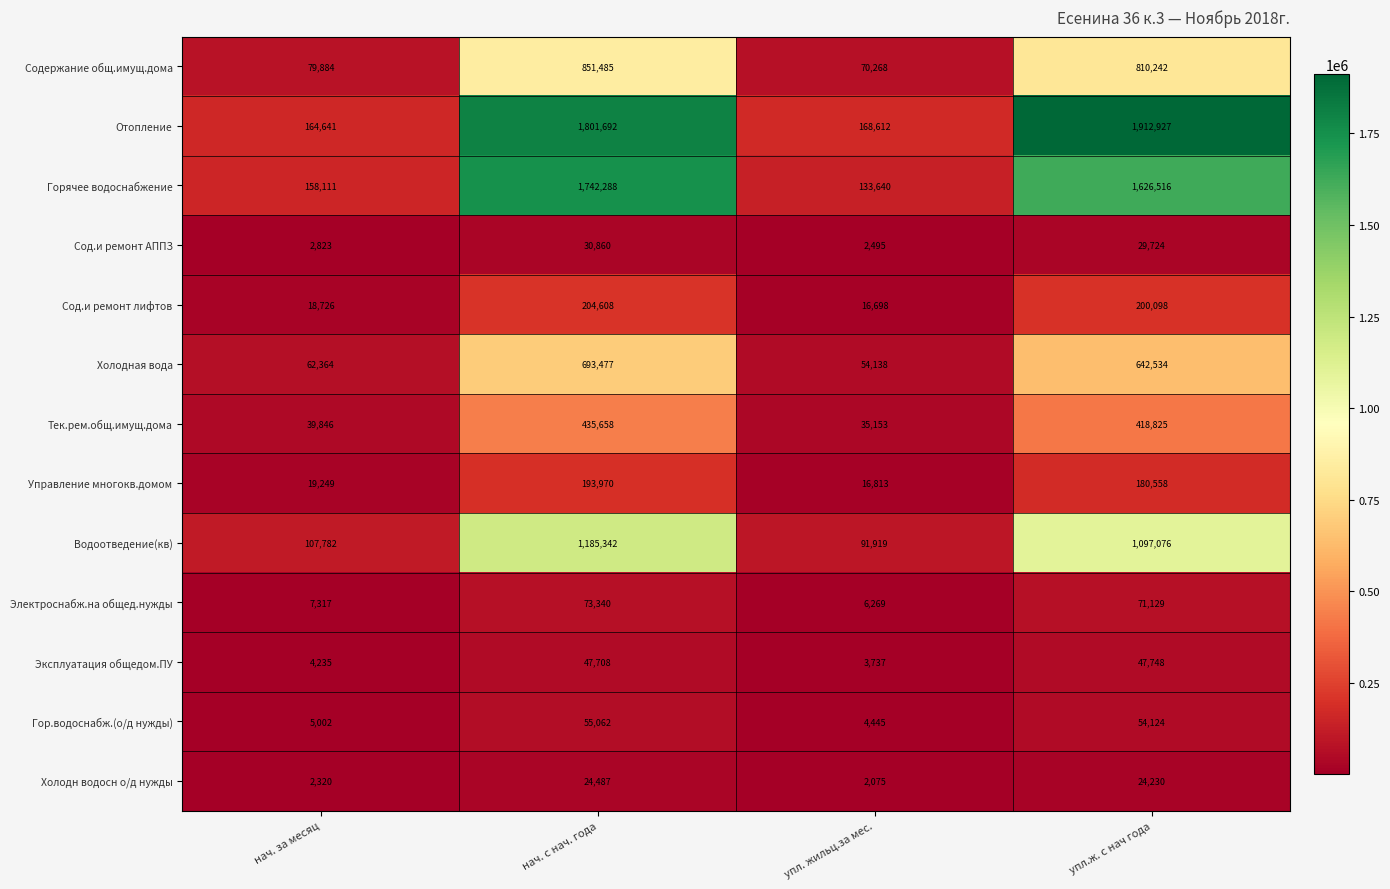

At how many categories does at least one series exceed 791647?

2